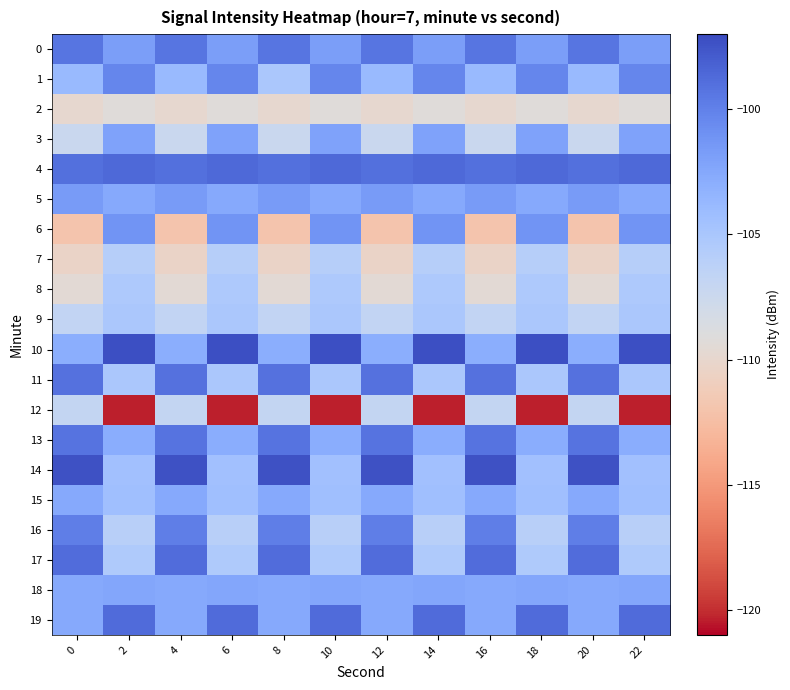

How many categories are shown in the chart?

12